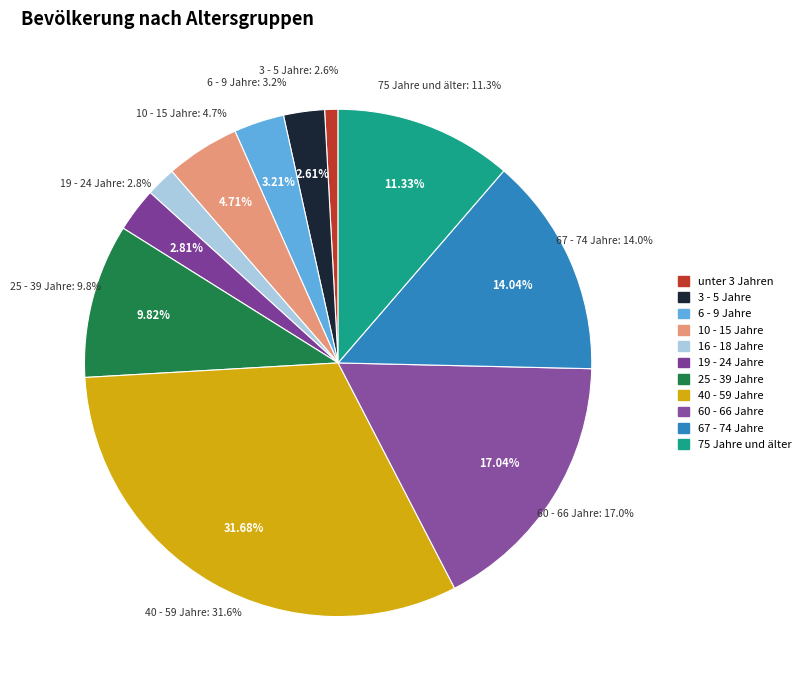

Count the number of slices in the pie.

11